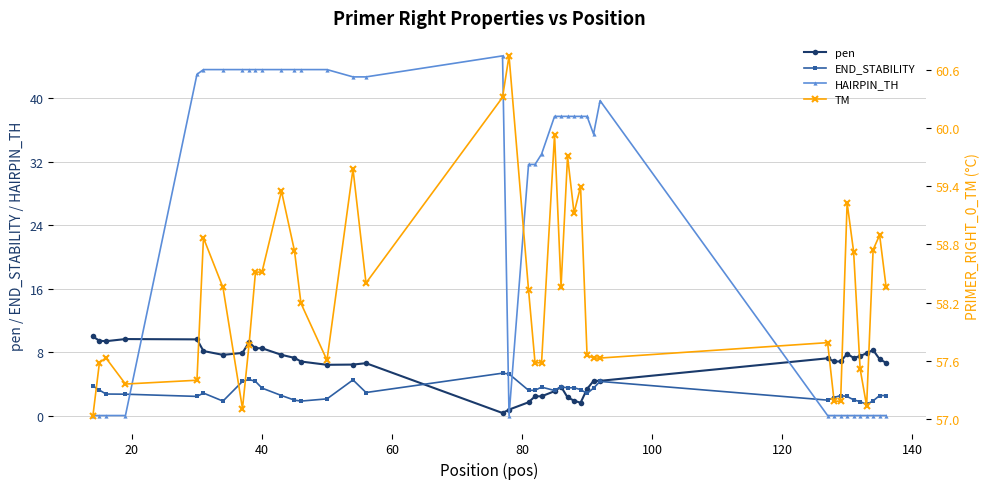

What is the maximum value for END_STABILITY?

5.3